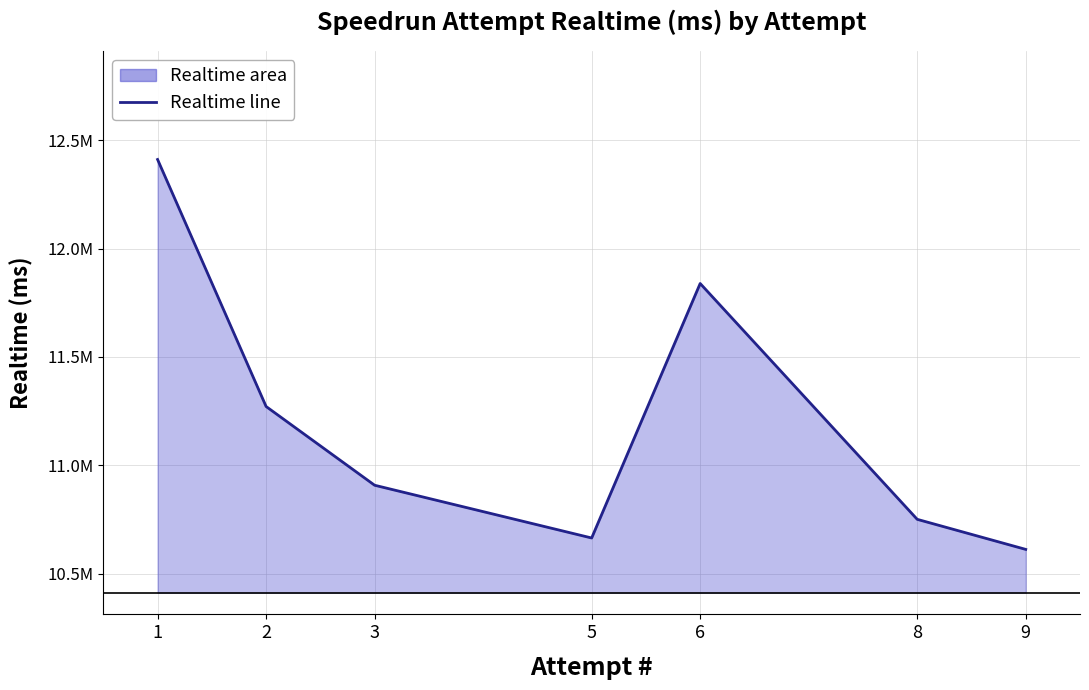

Approximately how many times larger is the value at 5 compared to 9?

1.0